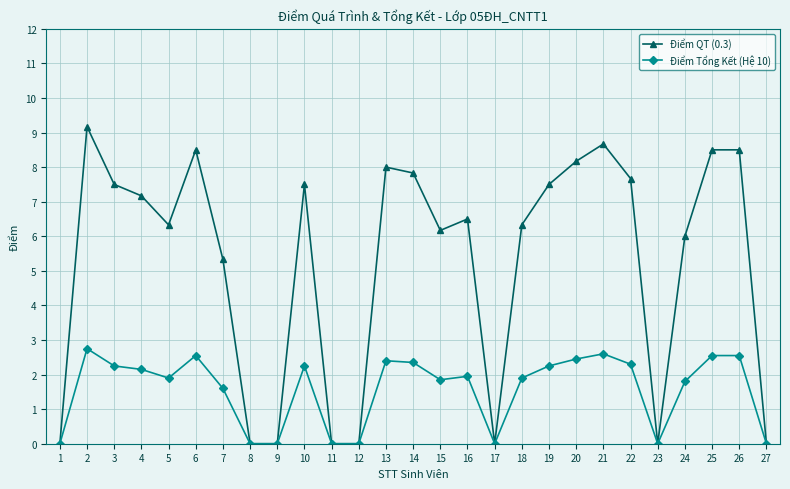

Where is the first local minimum for Điểm Tổng Kết (Hệ 10)?

5